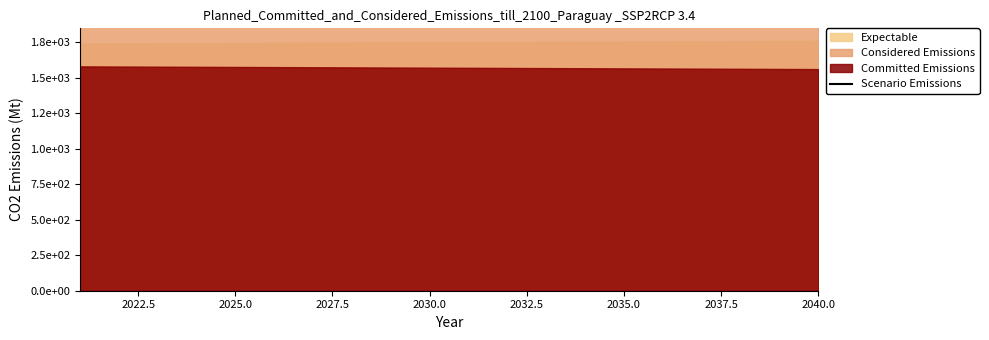

Approximately how many times larger is the value at 2035.0 compared to 2030.0?

1.0